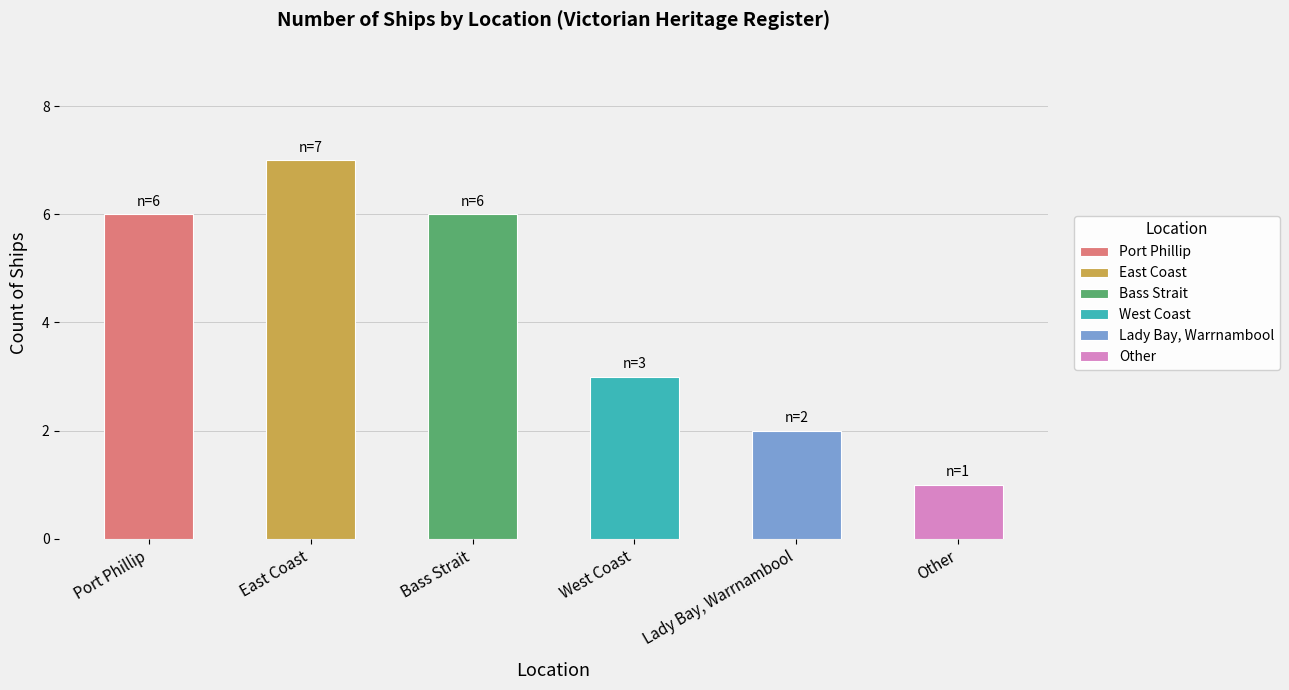

True or false: the data shows 4 at Lady Bay, Warrnambool.

False